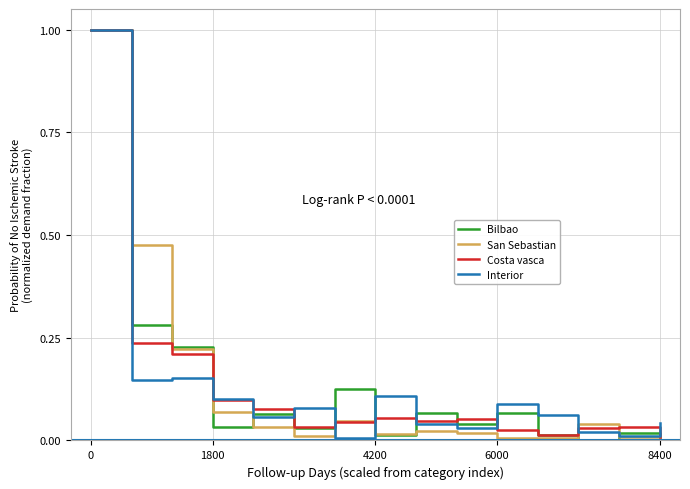

What is the greatest value displayed?

1.0